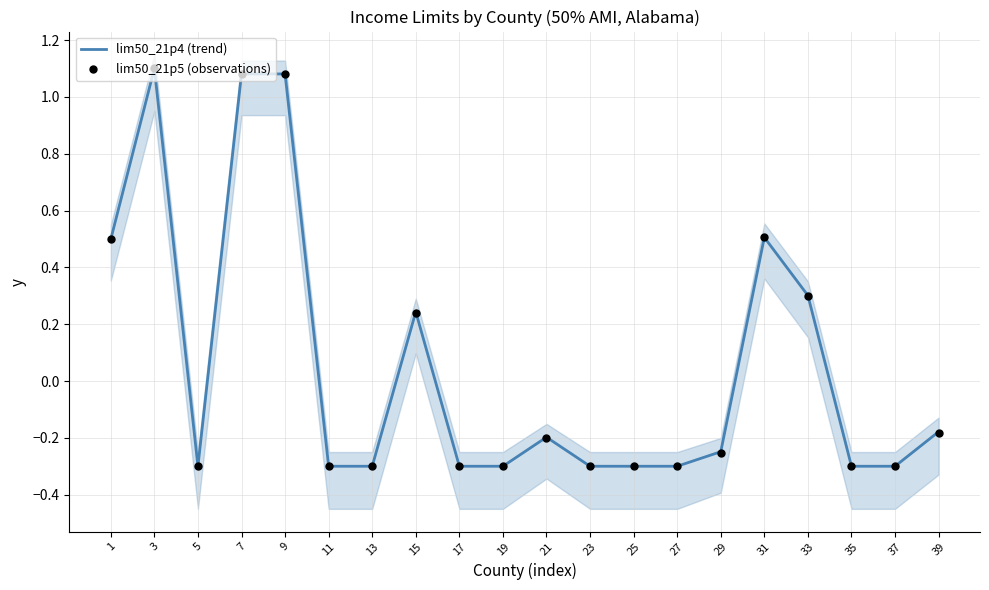

What is the total value across all series at 33?

0.6